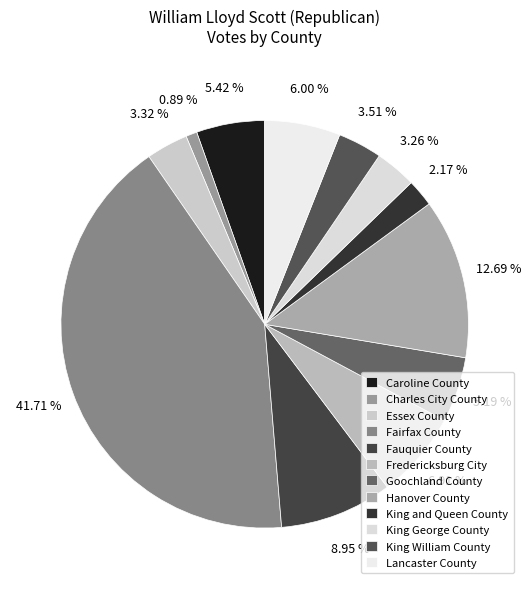

Count the number of slices in the pie.

12